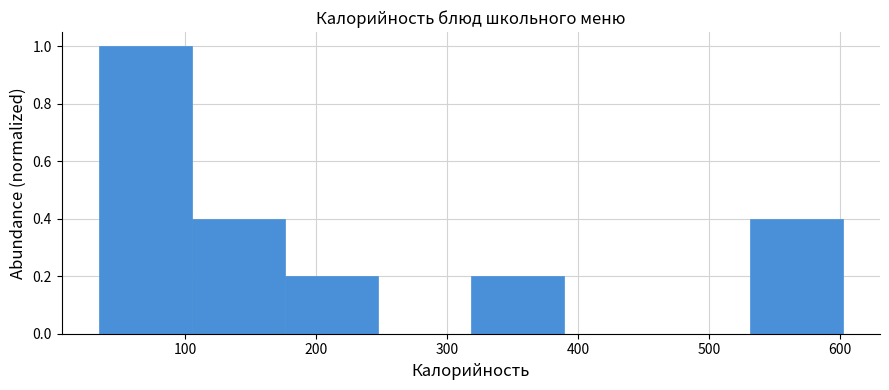

Over which range of the x-axis is the bar tallest?

34 to 105